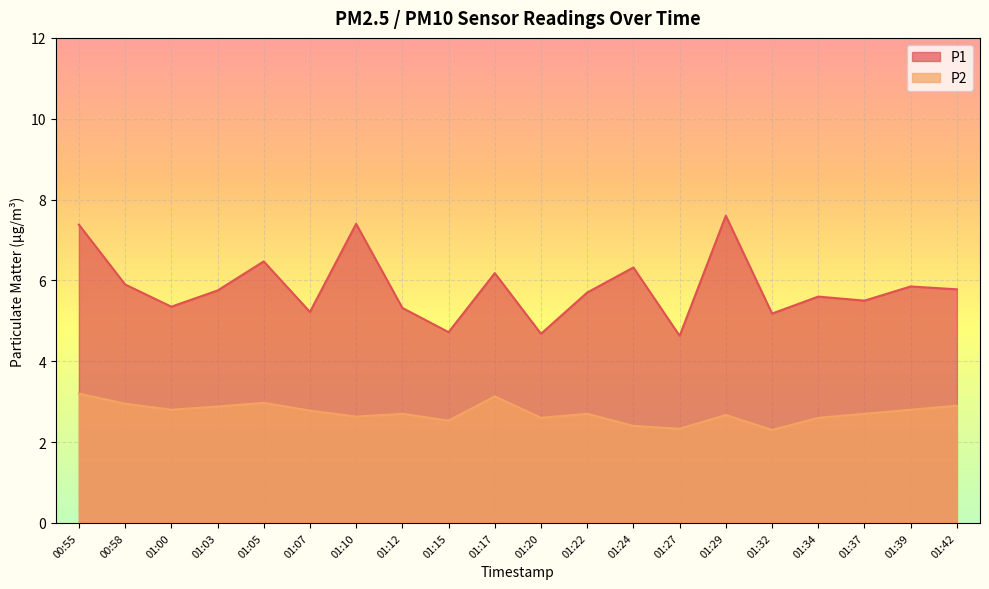

How many categories are shown in the chart?

20